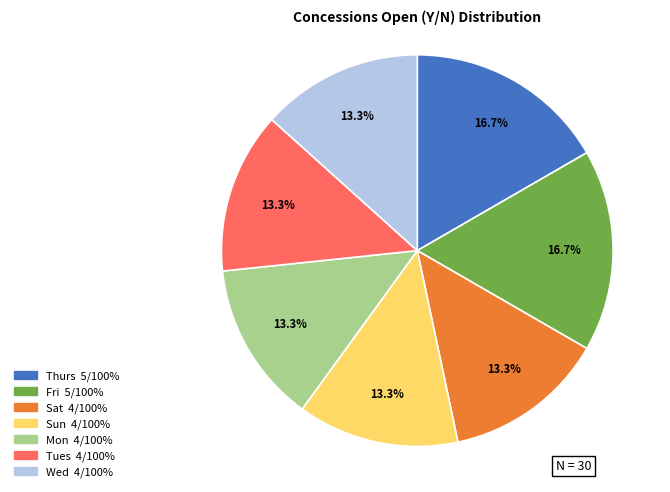

Is there any slice that represents more than half of the pie?

No